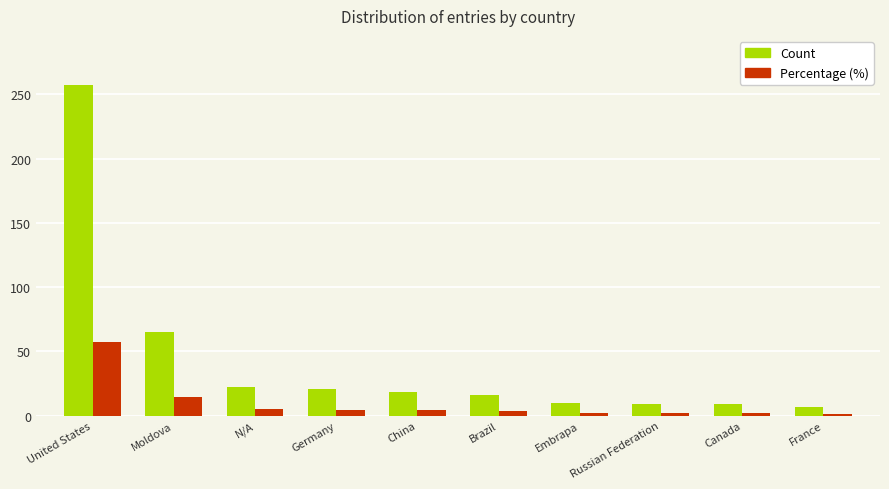

What is the average value of the Percentage (%) series?

9.6